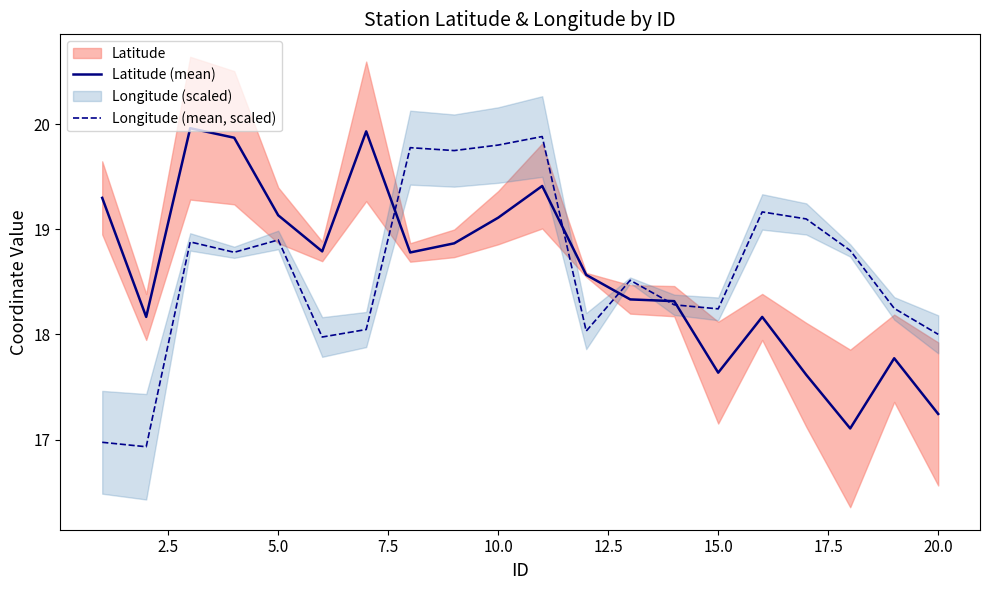

What is the difference between the maximum and minimum values in the Longitude (mean, scaled) series?

3.0